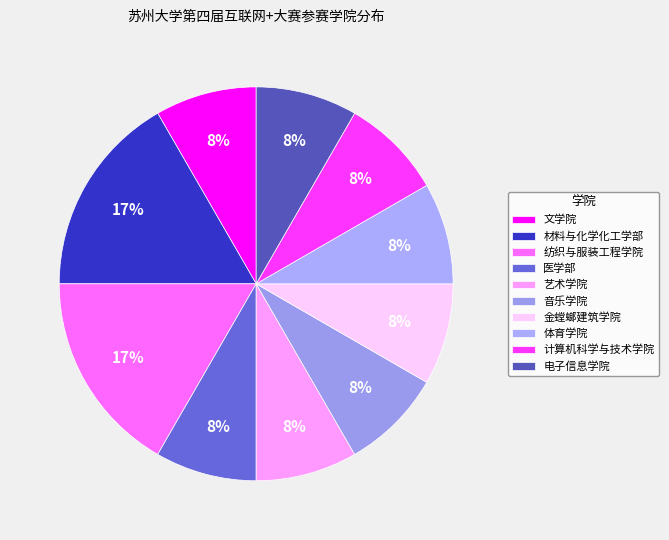

Count the number of slices in the pie.

10